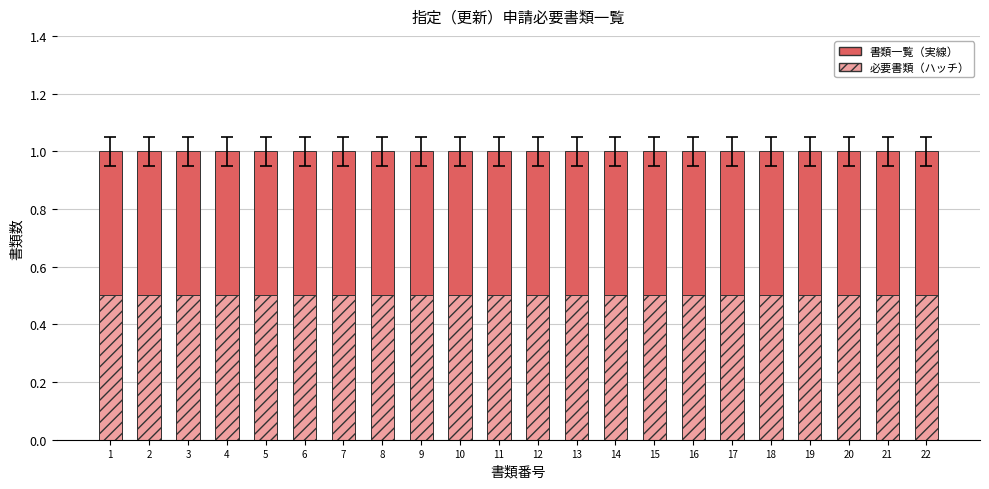

What is the sum of the 書類一覧 values at 16 and 14?

2.0